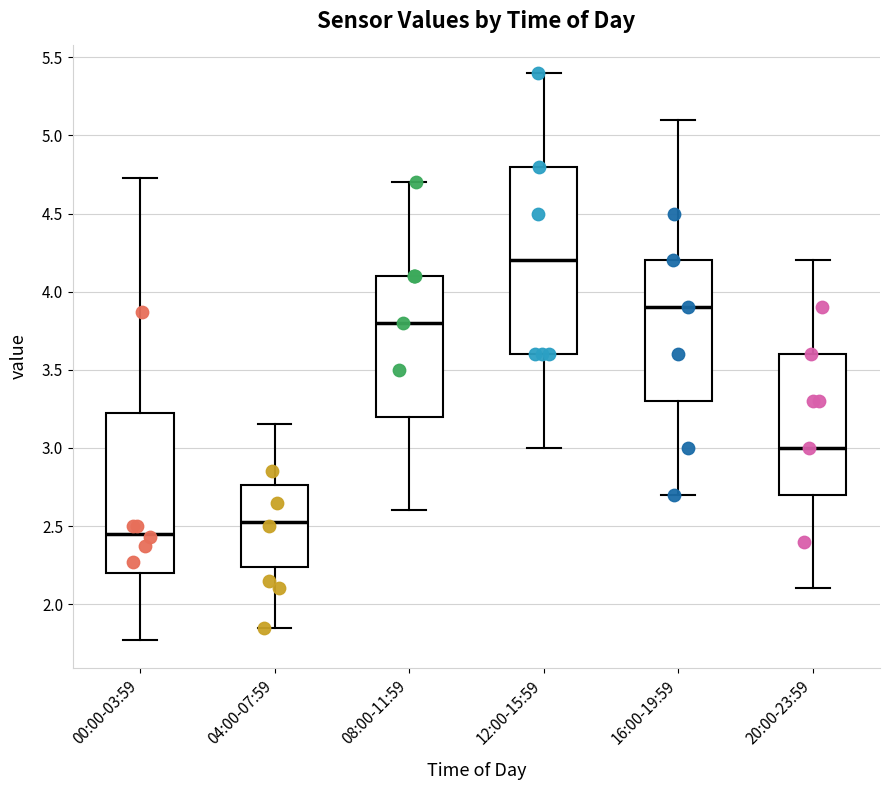

Where is the lower edge of the box for 00:00-03:59 on the y-axis? The values are not printed on the chart, so give them approximately, as read against the axis.

2.20